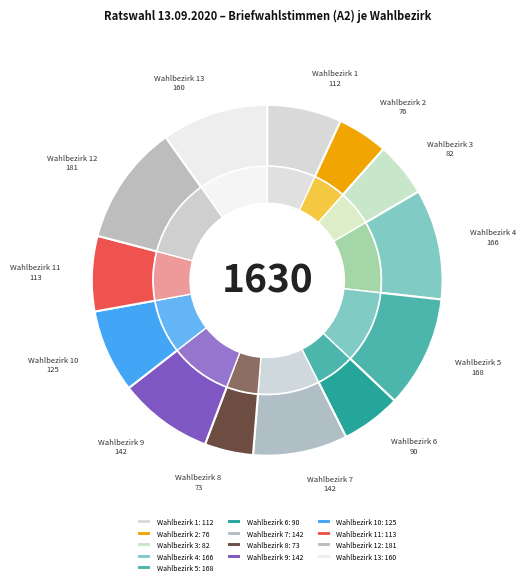

Does Wahlbezirk 10 account for over 50% of the chart?

No